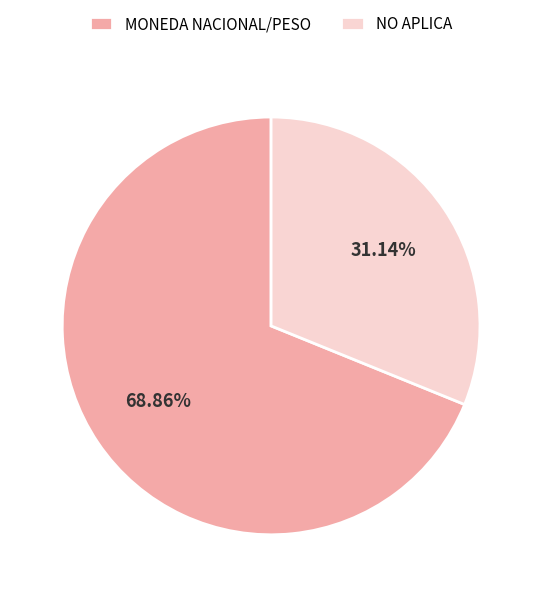

Count the number of slices in the pie.

2